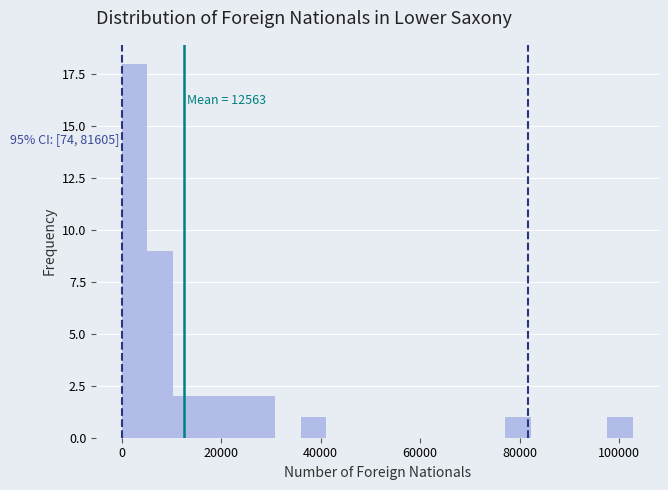

Read against the x-axis, roughly where is the centre of the tallest bar?

2000